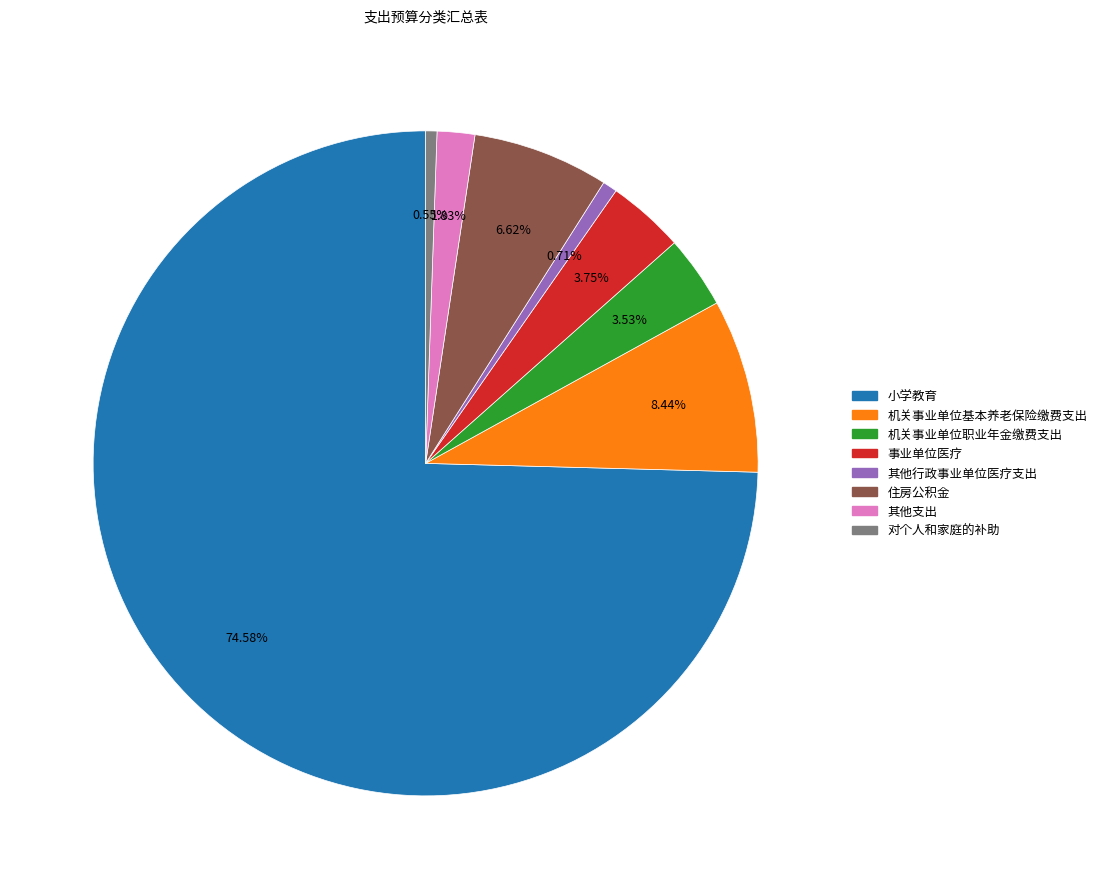

What percentage is the 小学教育 slice, to the nearest percent?

75%